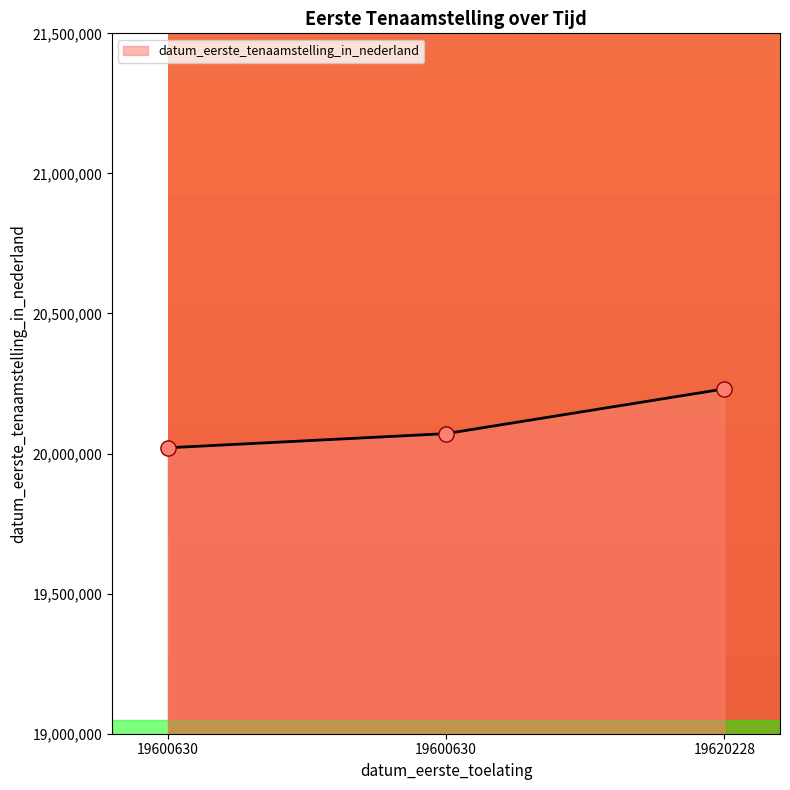

Approximately how many times larger is the value at 19600630 compared to 19620228?

1.0